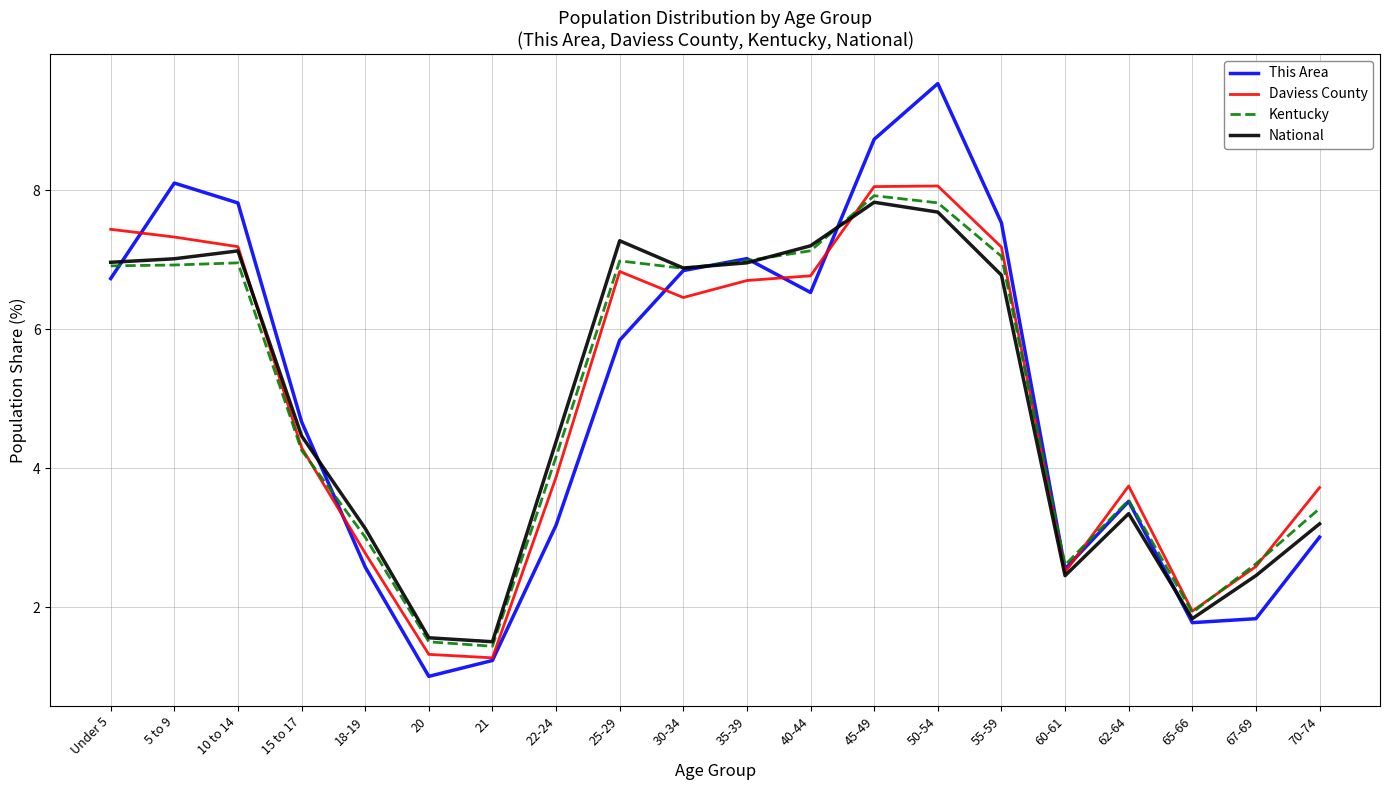

Does the chart display data point markers on the line(s)?

No